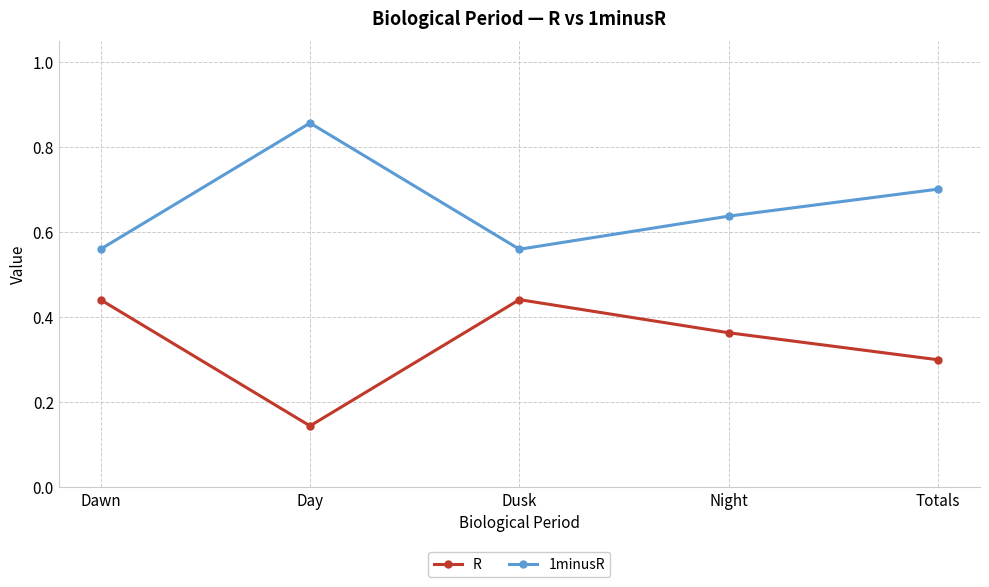

What position from the left is Dawn?

1